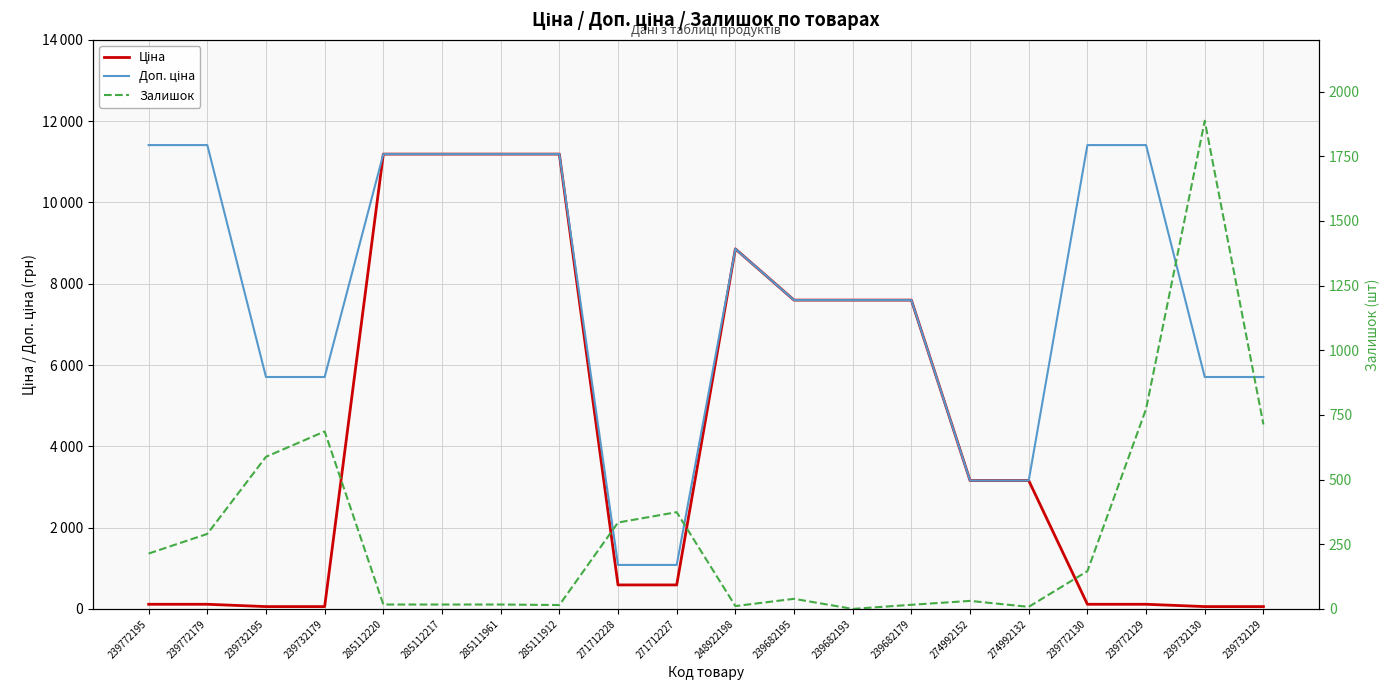

In Ціна, how many points are higher than both neighbors (excluding endpoints)?

1